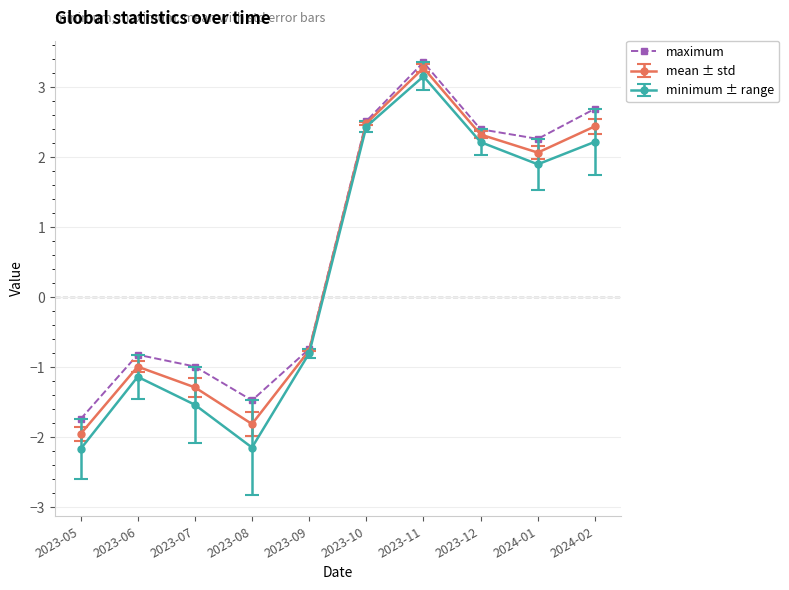

The value of minimum ± range at 2024-01 is 1.0. True or false?

False